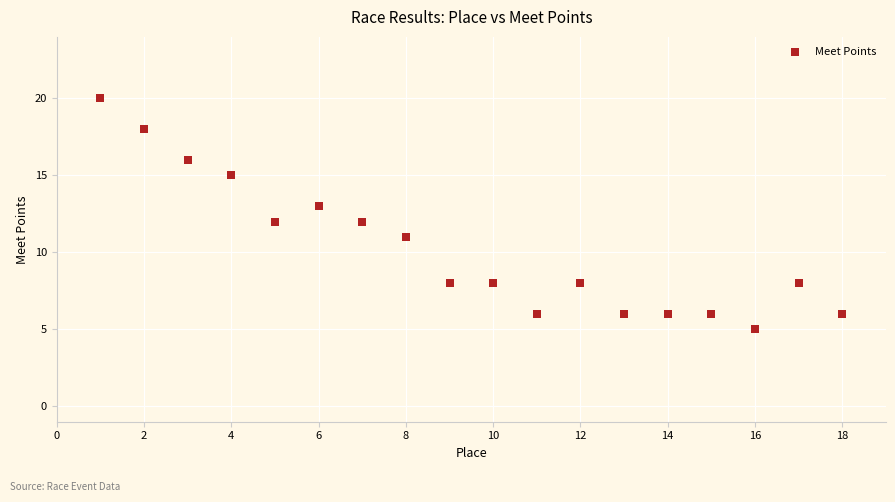

What is the range of Y values (max minus min)?

15